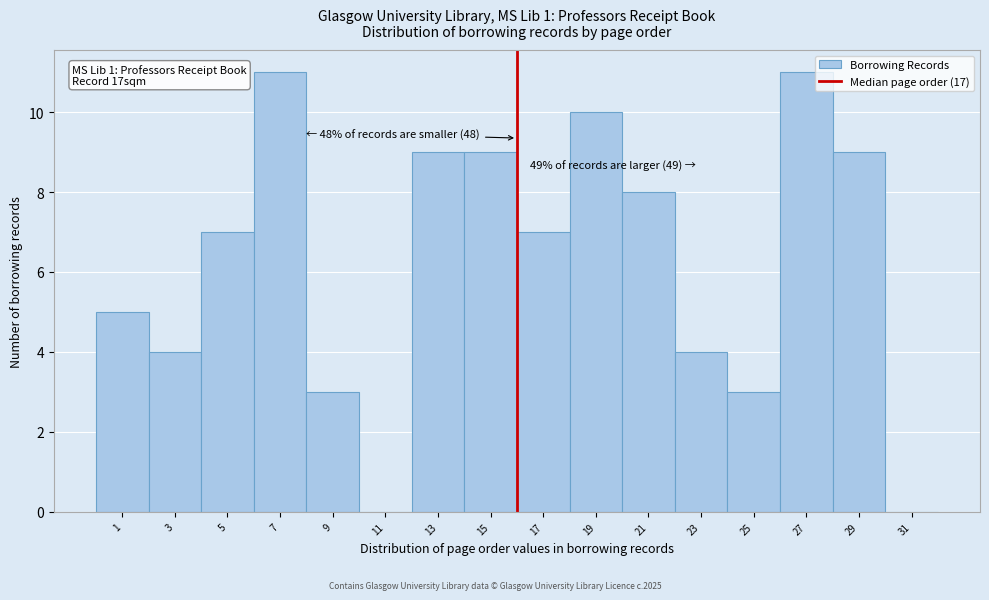

Reading left to right, what are all the values shown in this chart?

1=5	3=4	5=7	7=11	9=3	11=0	13=9	15=9	17=7	19=10	21=8	23=4	25=3	27=11	29=9	31=0